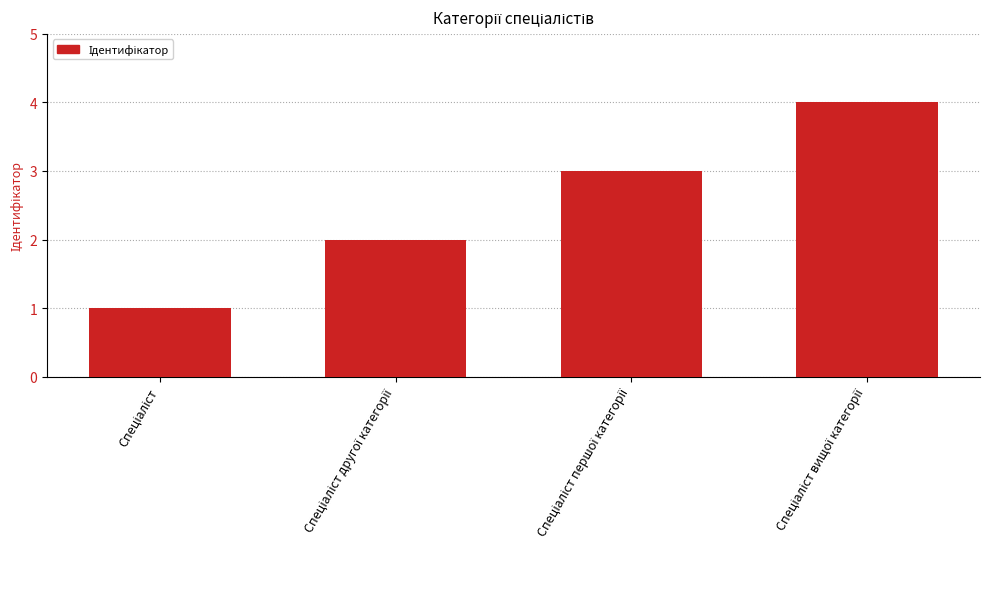

What is the difference between the second highest and minimum values?

2